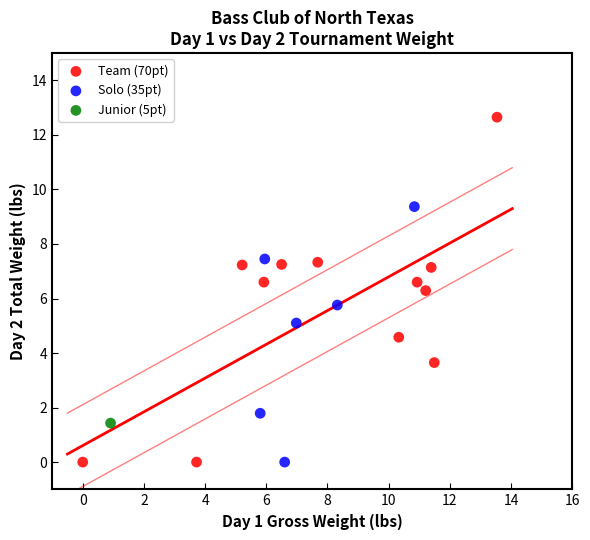

What are all the series names shown in the legend?

Team (70pt), Solo (35pt), Junior (5pt)